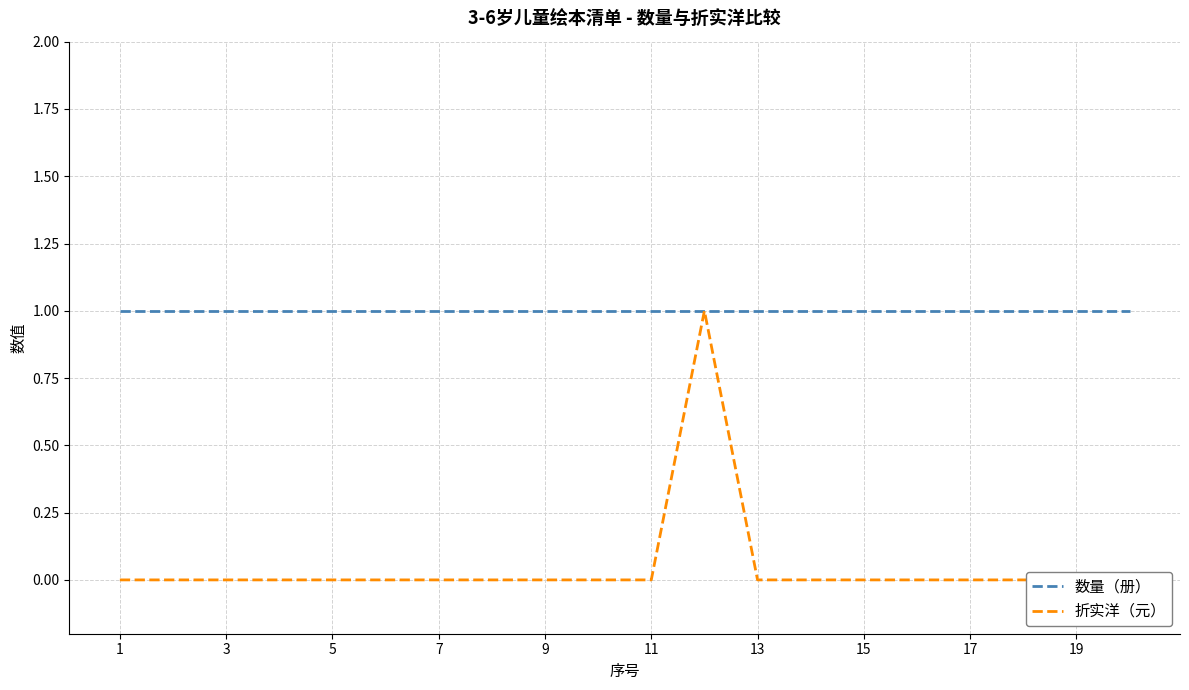

Rank the series by their average value, from highest to lowest.

数量（册）, 折实洋（元）